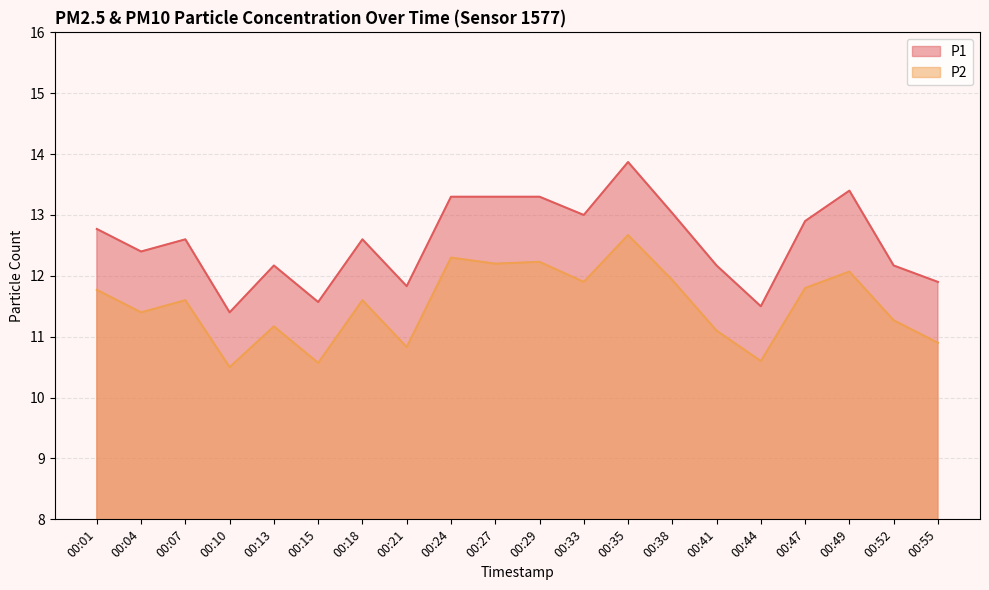

True or false: P1 and P2 intersect in this chart.

False